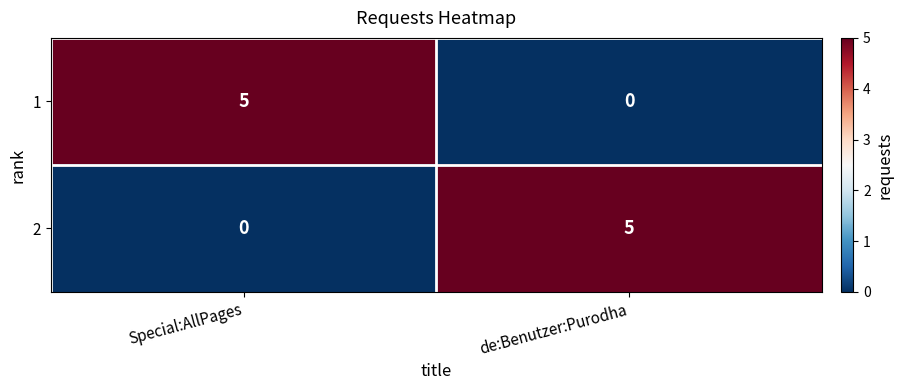

What is the total value across all series at Special:AllPages?

5